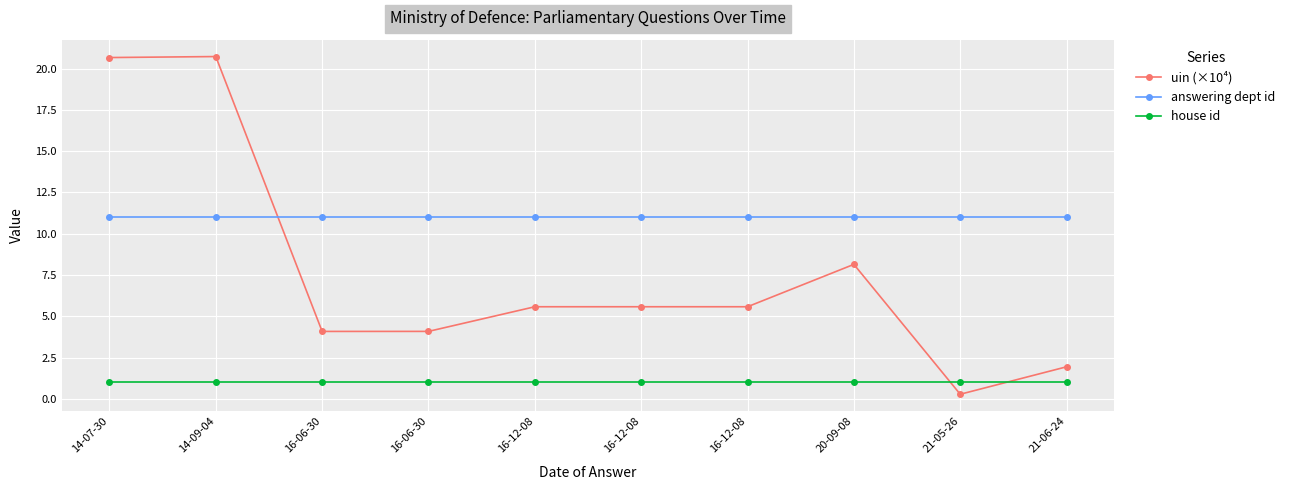

The value of house id at 16-12-08 is 1.4. True or false?

False